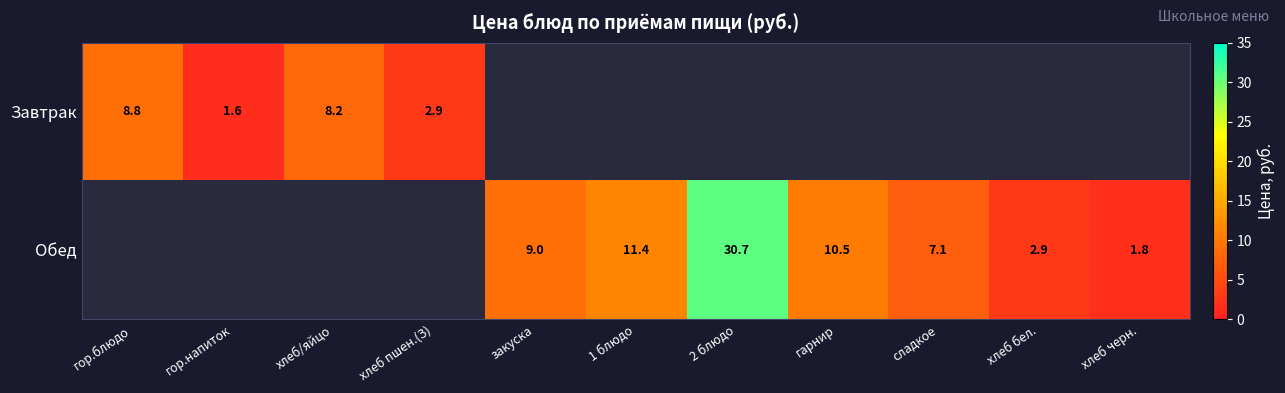

At which category does the chart reach its peak across all series?

2 блюдо